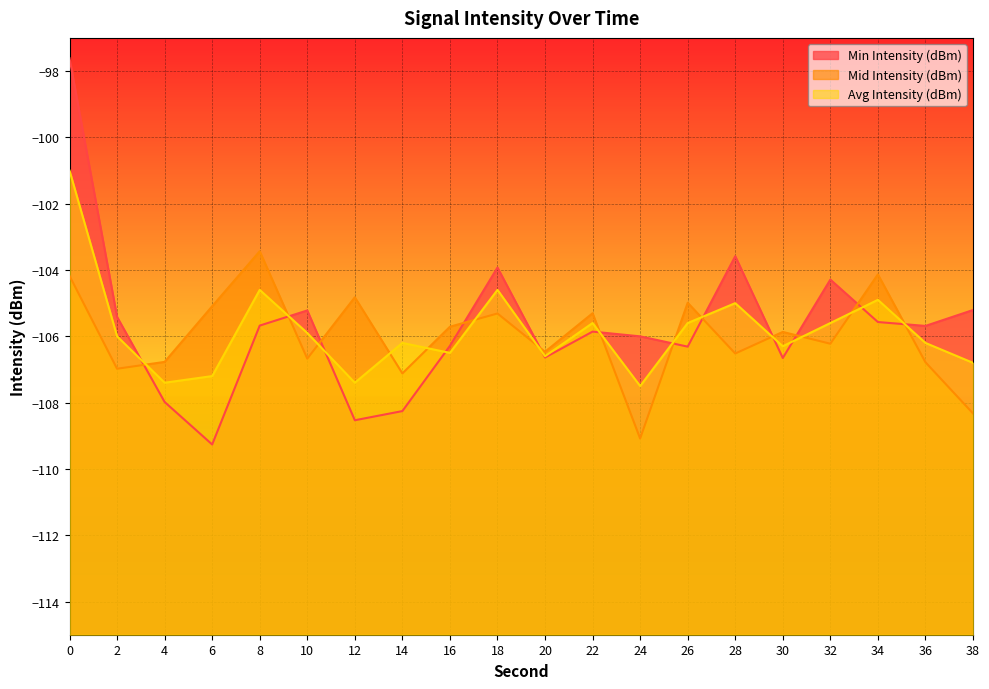

What is the sum of the Avg Intensity (dBm) values at 14 and 26?

-211.8